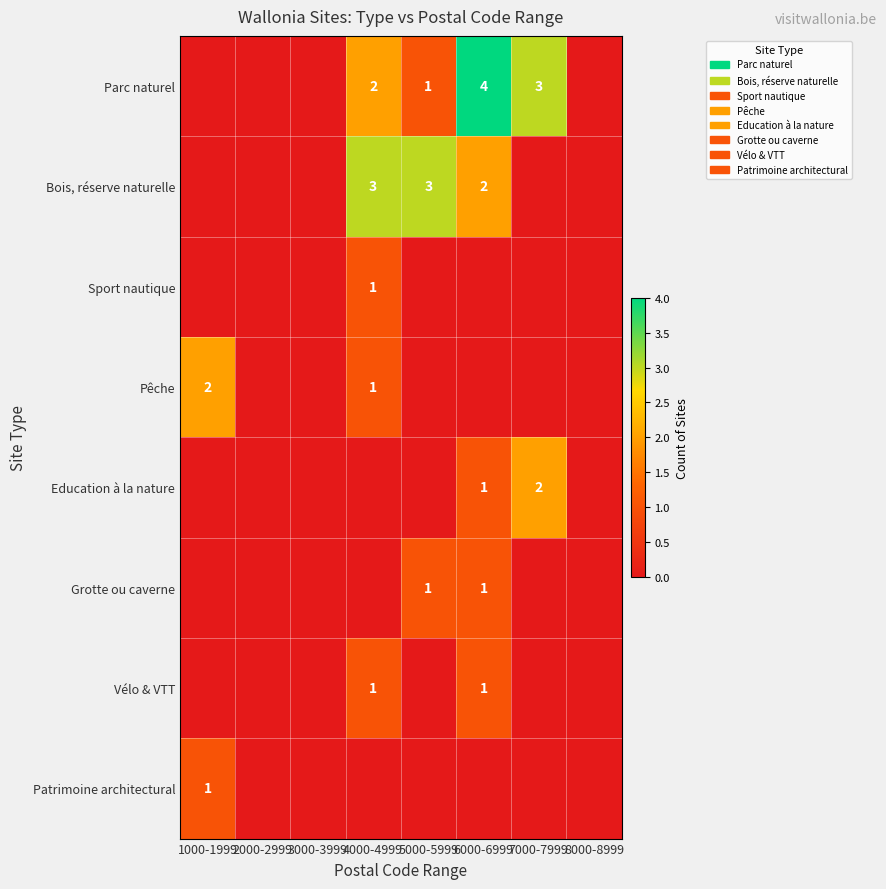

The value of Parc naturel at 5000-5999 is 2. True or false?

False